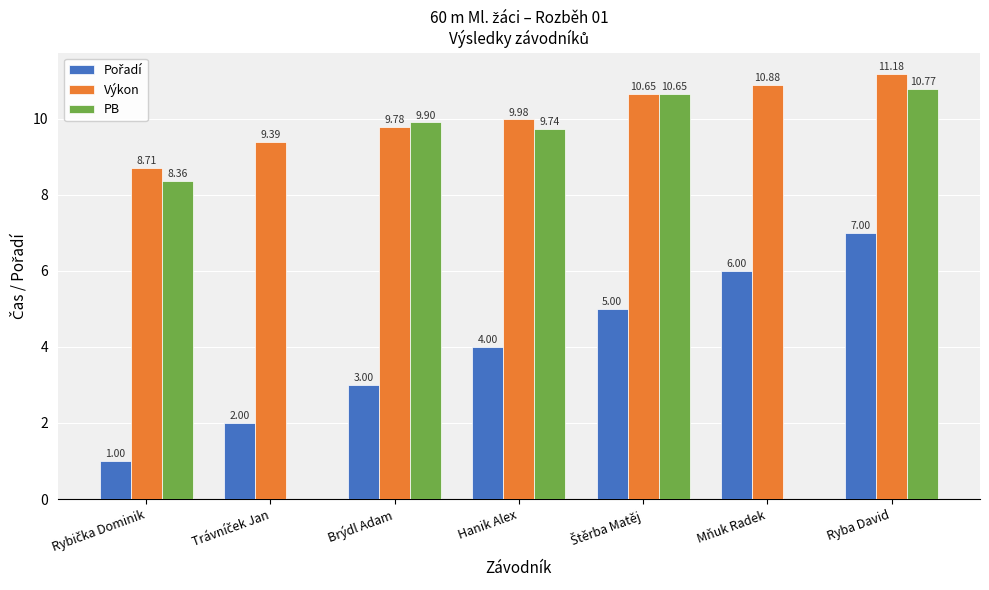

Where does the PB series first go above 9?

Brýdl Adam